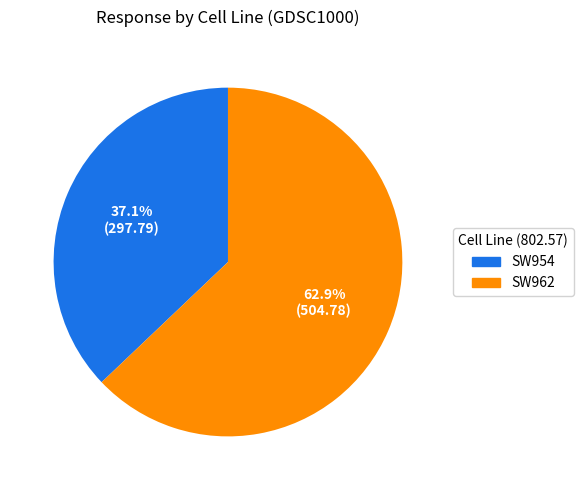

Is there any slice that represents more than half of the pie?

Yes